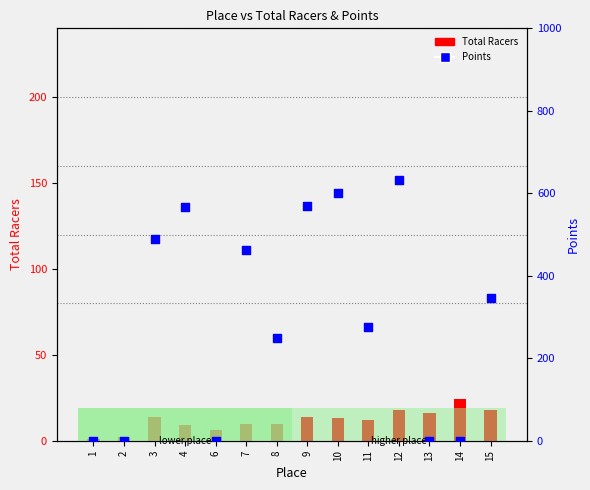

At which category is the sum across all series the highest?

12